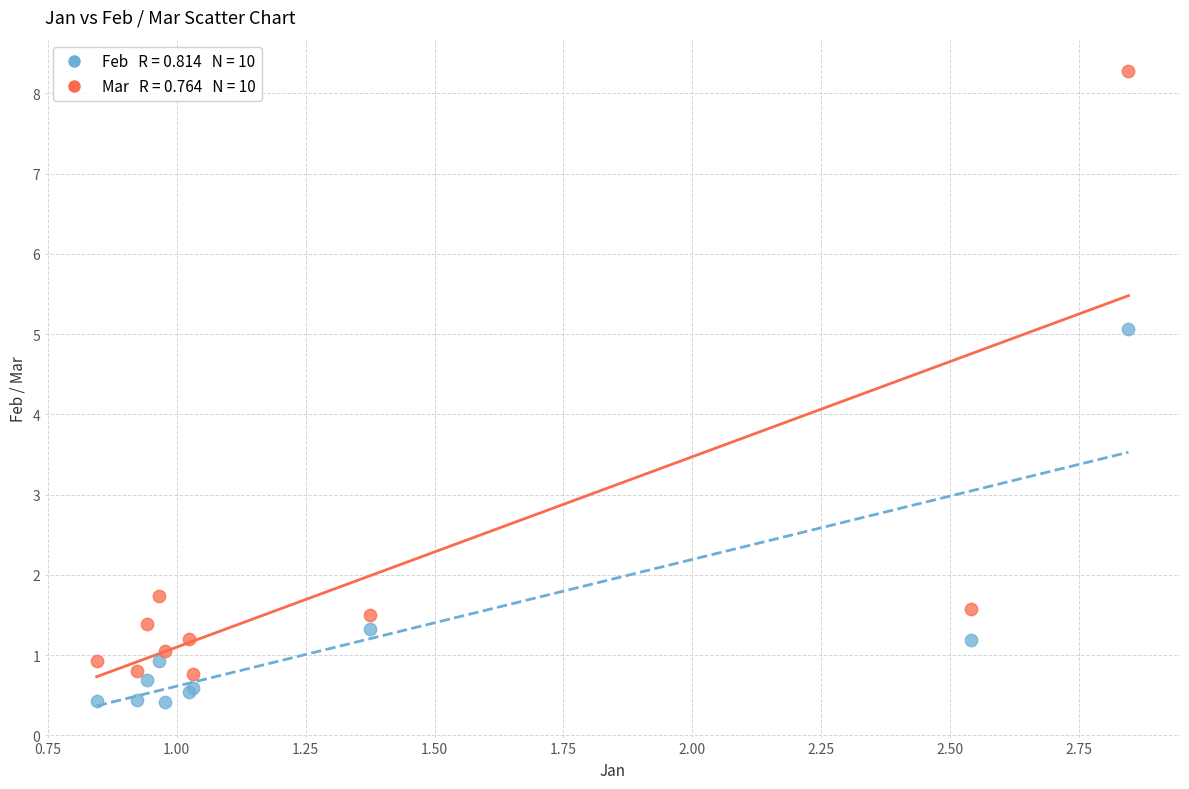

Across all series, what Y value is closest to 4?

5.1